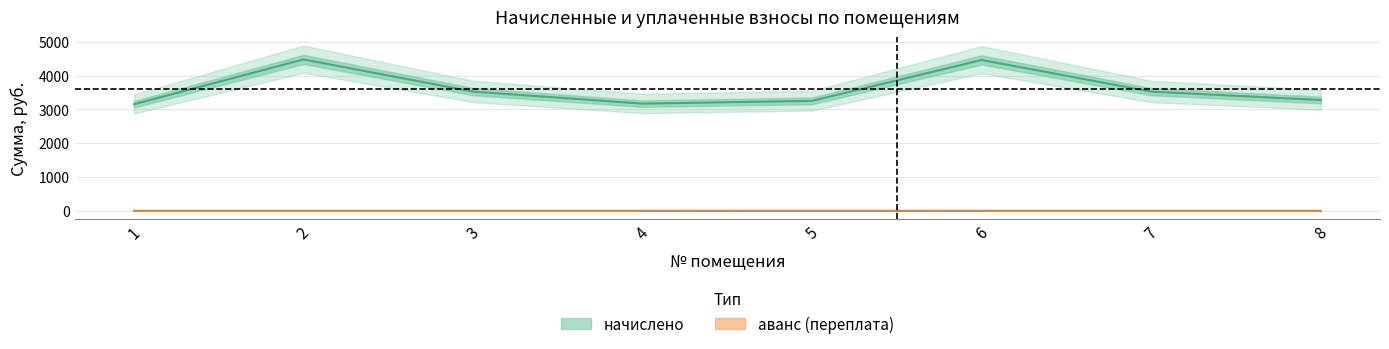

Rank the series by their maximum value, from highest to lowest.

начислено, аванс (переплата)